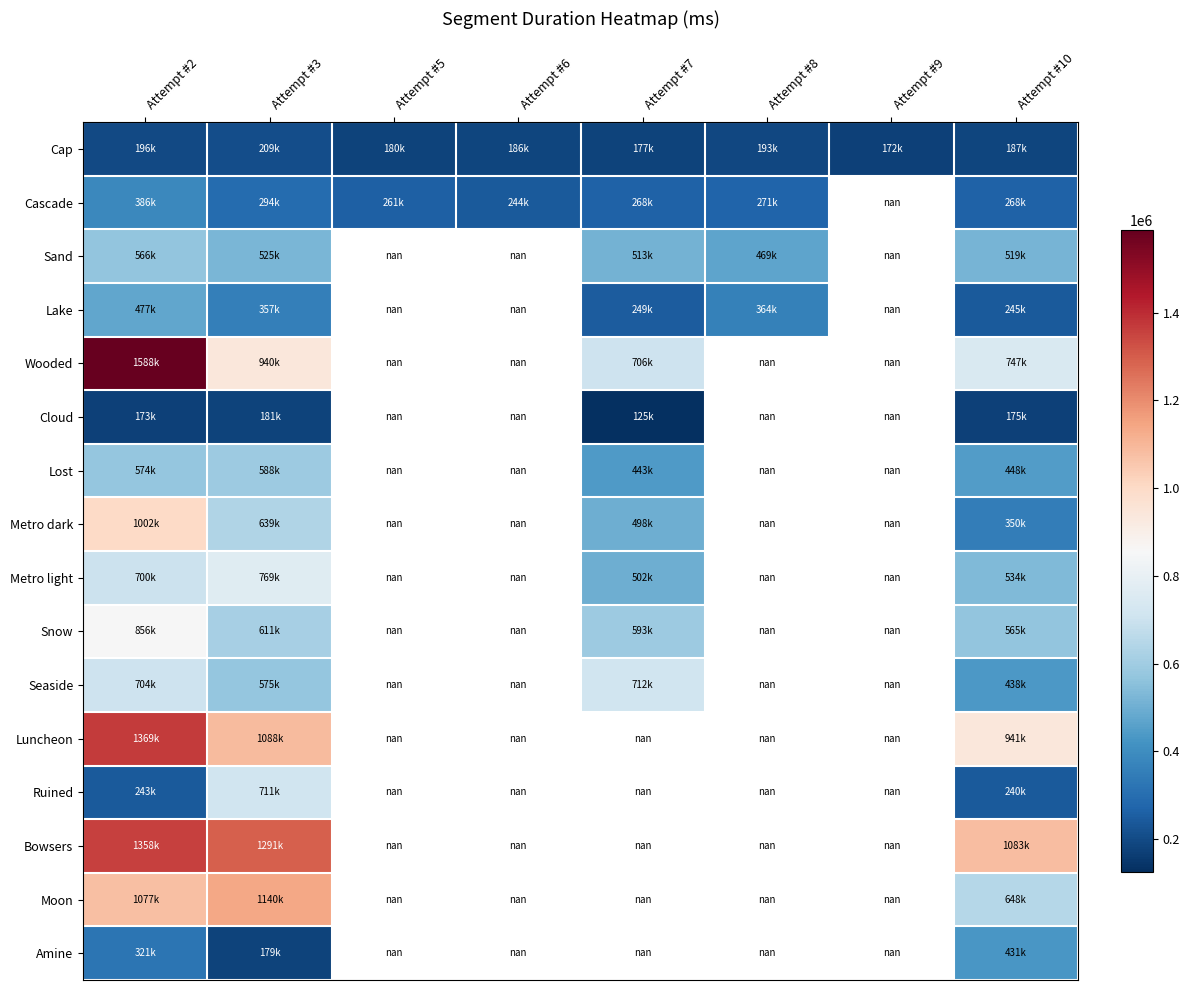

At which label does Lake first exceed 248876?

Attempt #2